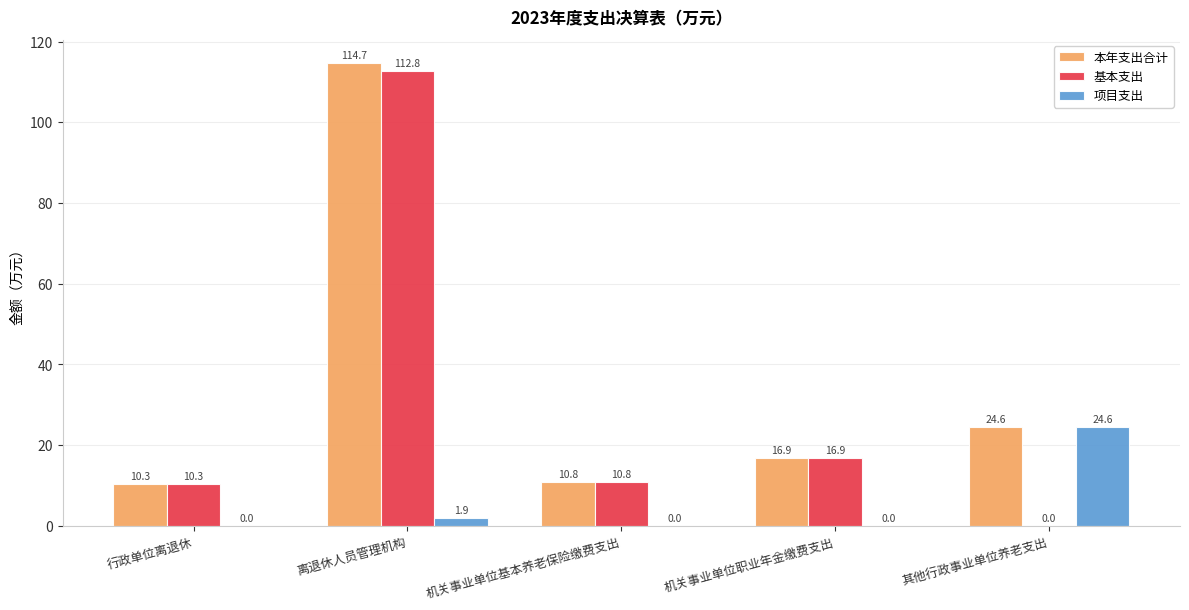

True or false: 本年支出合计 has a value of 17.2 at 机关事业单位基本养老保险缴费支出.

False